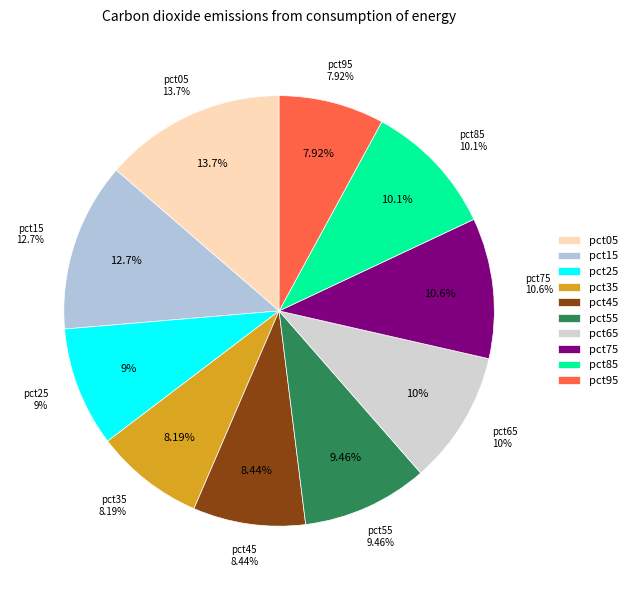

To the nearest percent, what is the difference between the pct45 and pct05 slice percentages?

5%